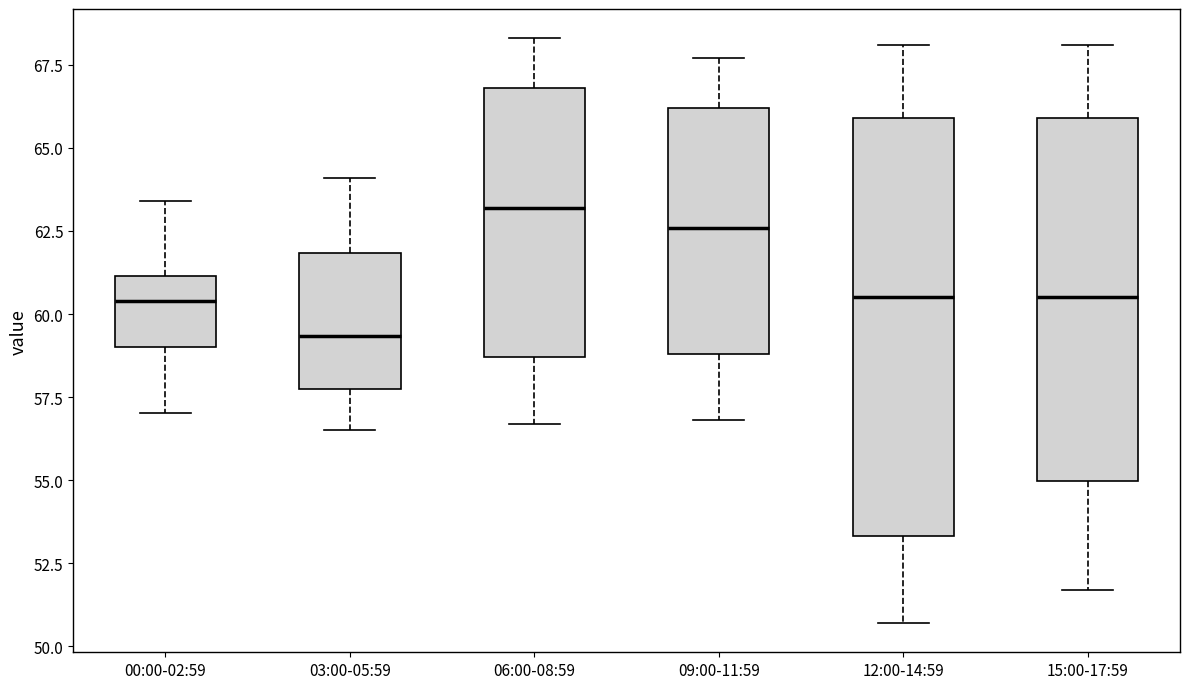

Reading left to right, transcribe this box plot: for each box, give where its median line is, the range the box spans, and where its two whiskers end, as read against the y-axis. The values are not printed on the chart, so give them approximately, as read against the axis.

00:00-02:59: median 60.5, box 59.0 to 61.0, whiskers 57.0 to 63.5
03:00-05:59: median 59.5, box 58.0 to 62.0, whiskers 56.5 to 64.0
06:00-08:59: median 63.0, box 58.5 to 67.0, whiskers 56.5 to 68.5
09:00-11:59: median 62.5, box 59.0 to 66.0, whiskers 57.0 to 67.5
12:00-14:59: median 60.5, box 53.5 to 66.0, whiskers 50.5 to 68.0
15:00-17:59: median 60.5, box 55.0 to 66.0, whiskers 51.5 to 68.0